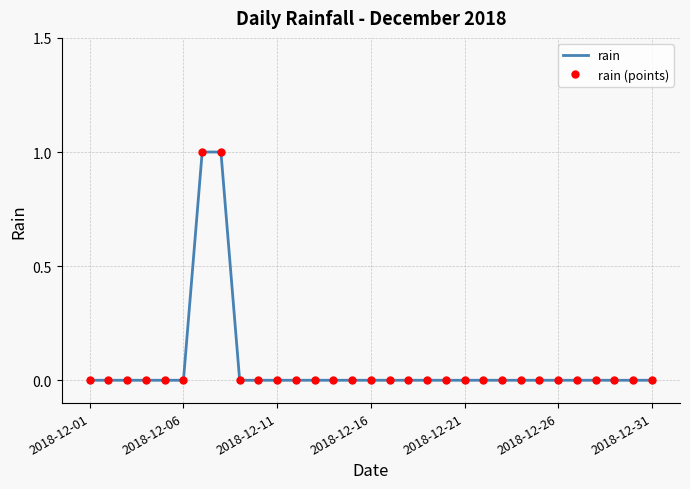

How many data points does each series have?

31